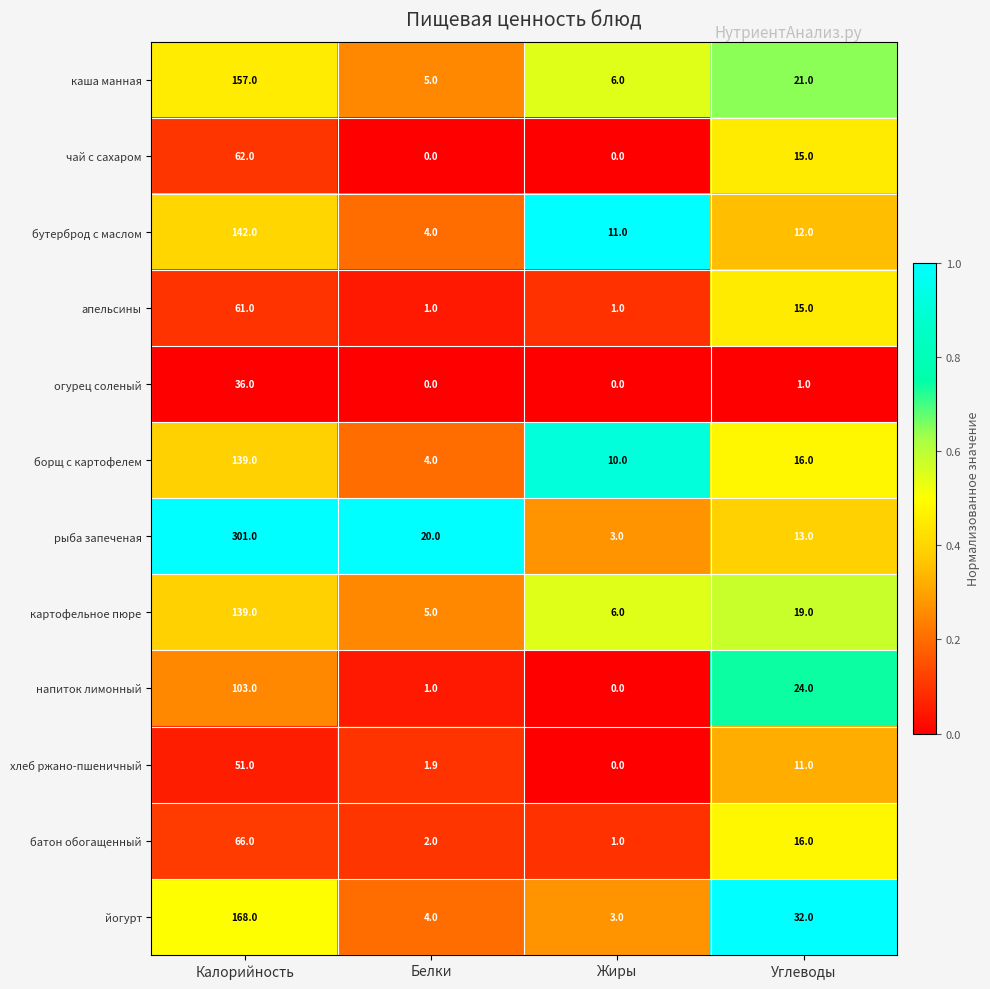

List the labels in order of рыба запеченая value, largest first.

Калорийность, Белки, Углеводы, Жиры